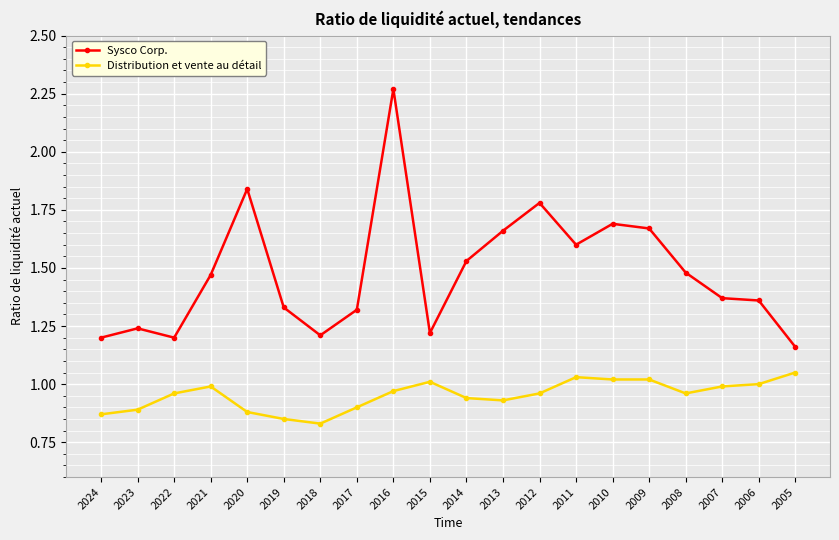

Is it true that Distribution et vente au détail equals 0.5 at 2013?

False